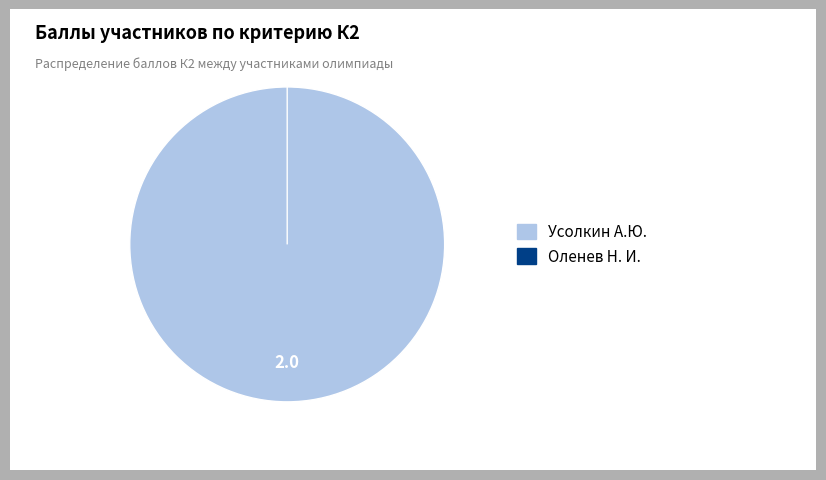

What is the change in value from Усолкин А.Ю. to Оленев Н. И.?

-2